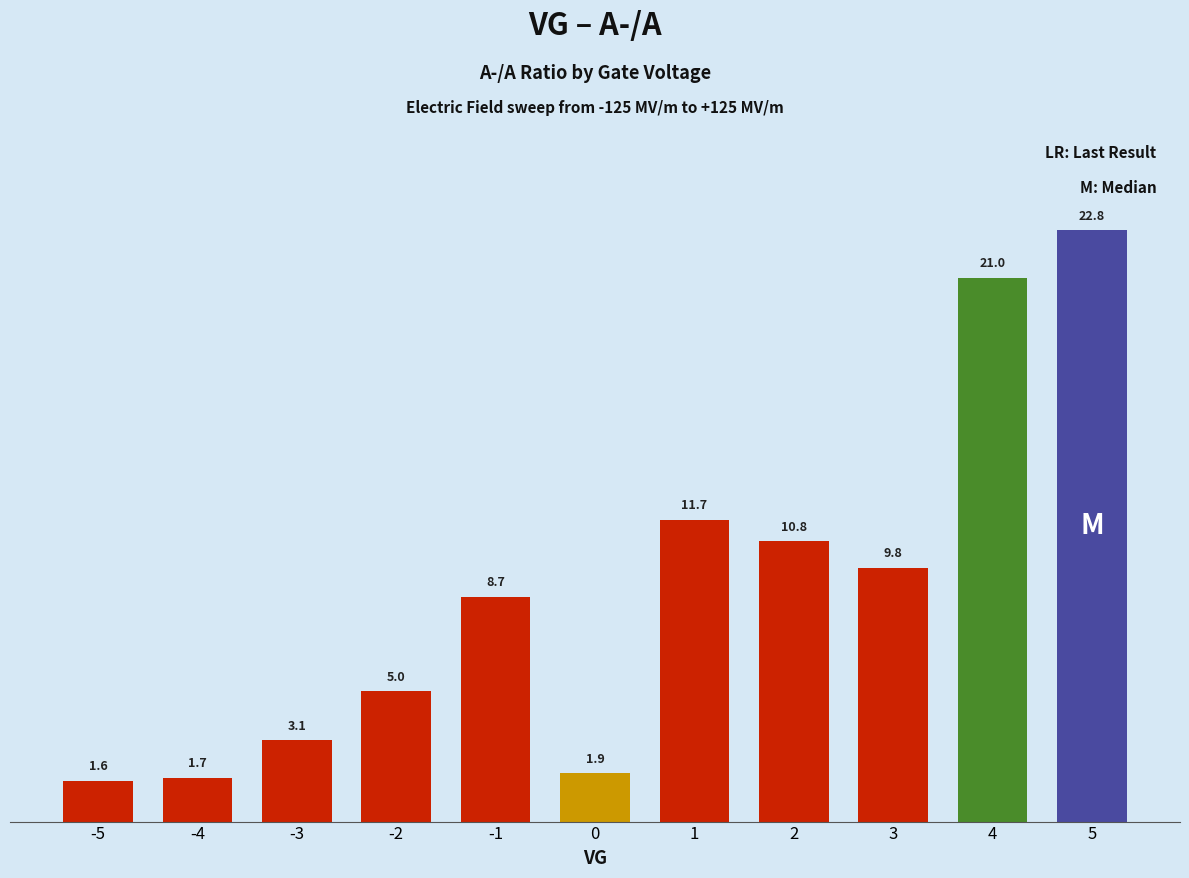

What is the sum of the values at 3 and -5?

11.4